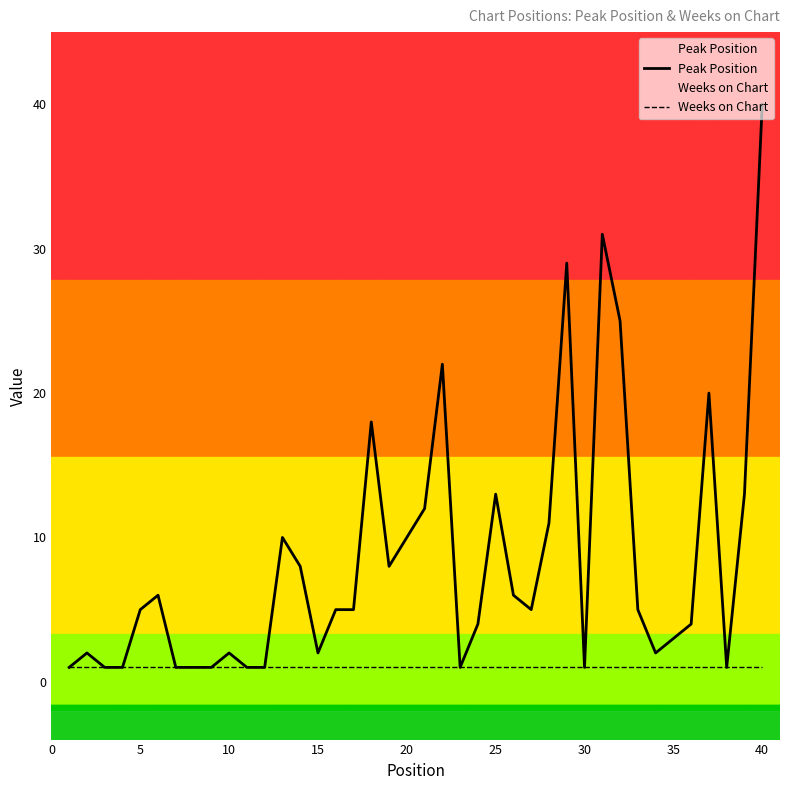

True or false: Peak Position has a value of 3 at 25.

False